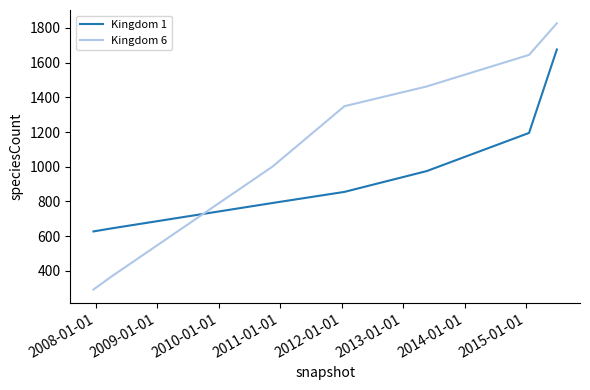

What is the average value of the Kingdom 1 series?

966